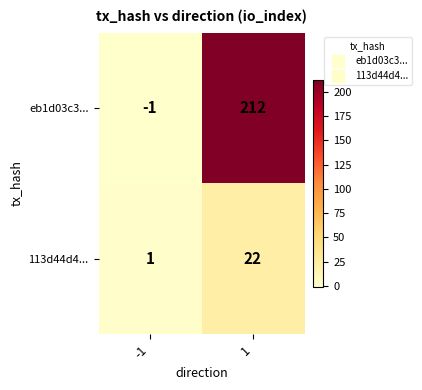

The value of eb1d03c3... at -1 is -2. True or false?

False